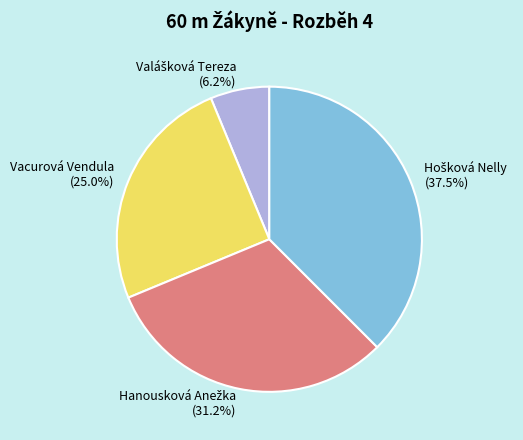

Does any single category account for the majority?

No